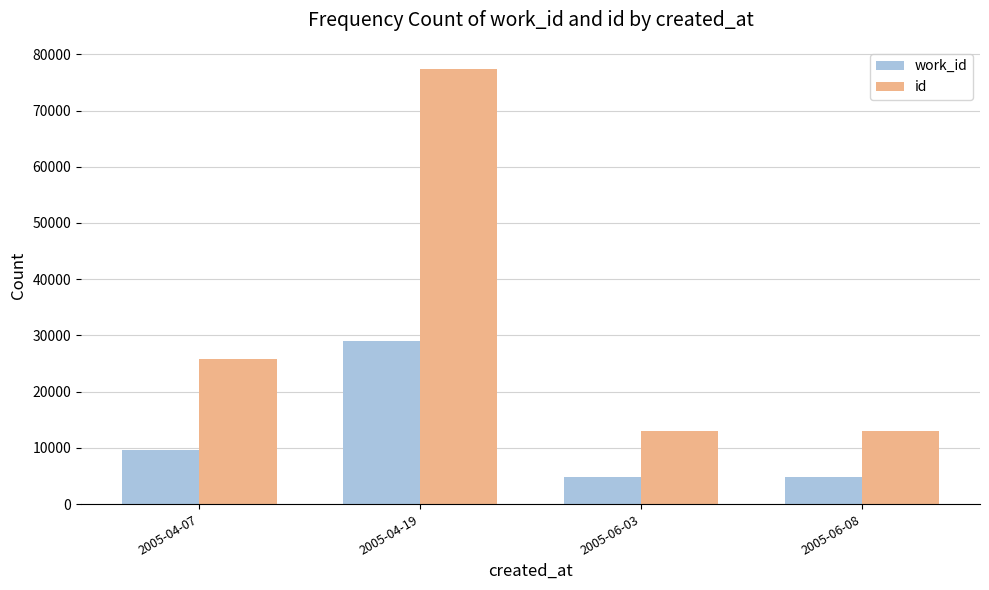

Which series has the largest range (max minus min)?

id